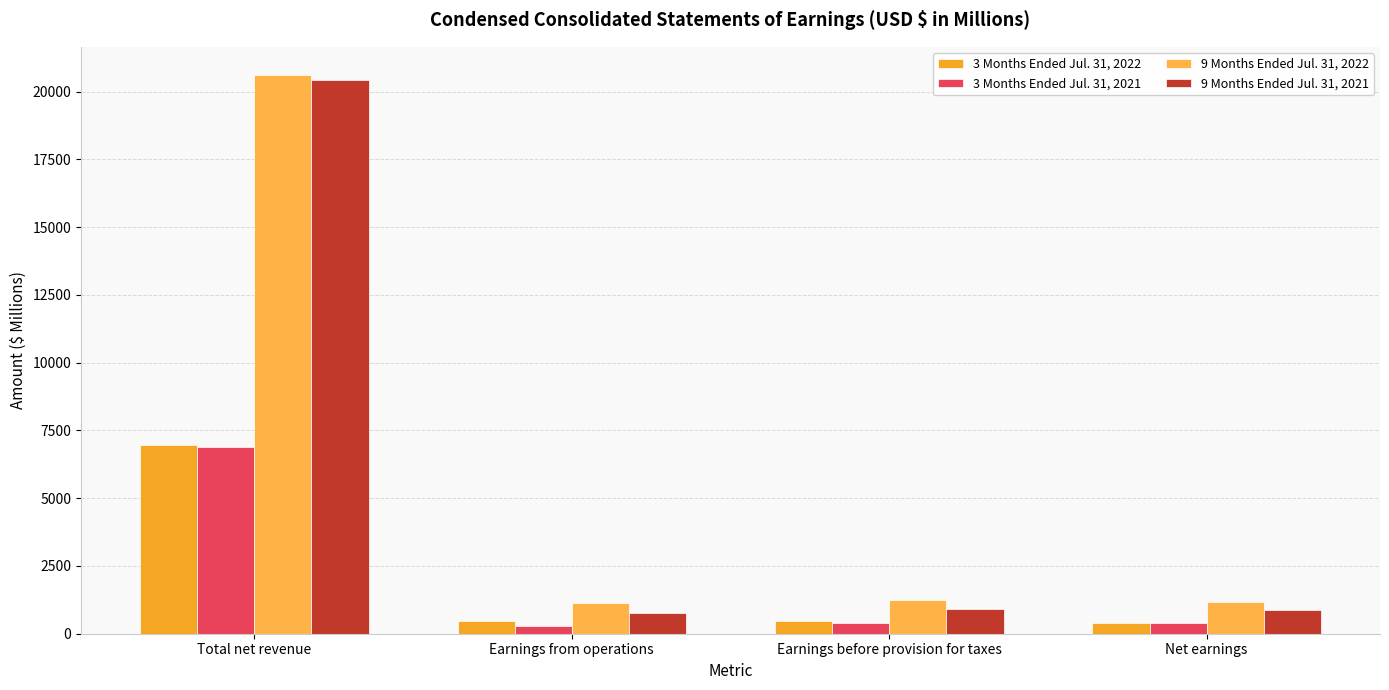

What are all the series names shown in the legend?

3 Months Ended Jul. 31, 2022, 3 Months Ended Jul. 31, 2021, 9 Months Ended Jul. 31, 2022, 9 Months Ended Jul. 31, 2021